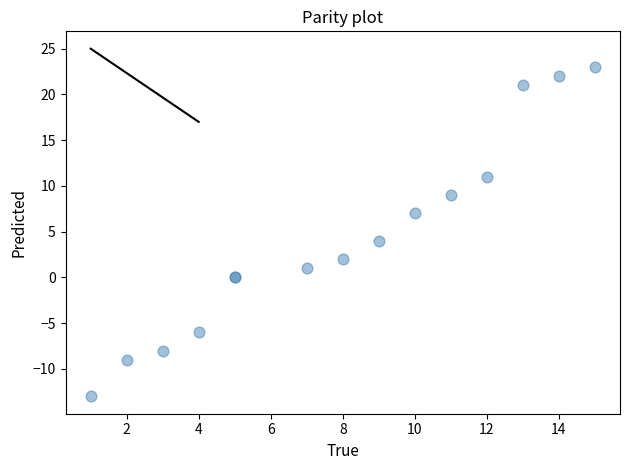

What Y value in the scatter plot is closest to 5?

4